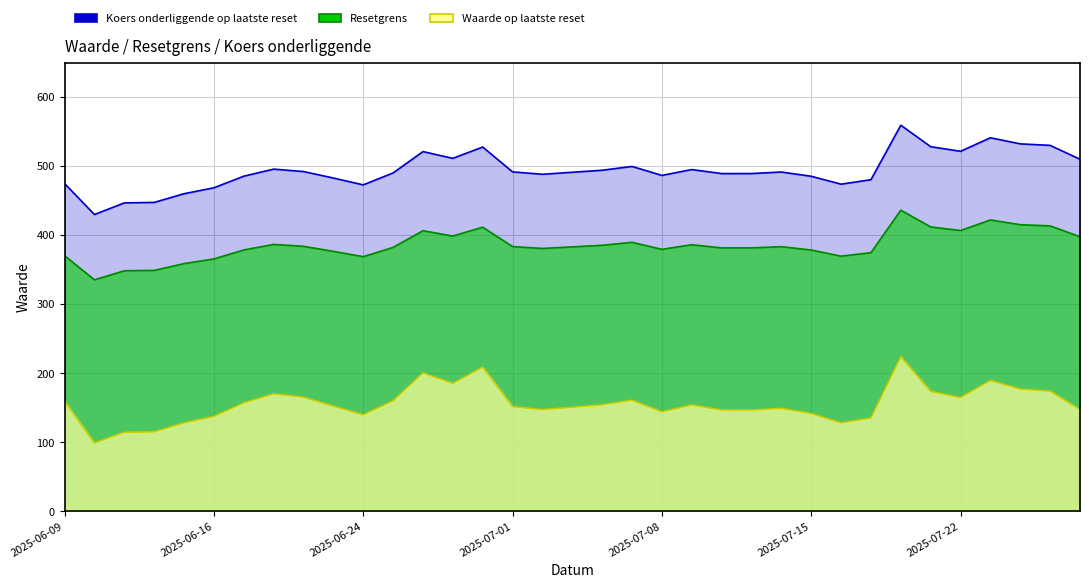

In Koers onderliggende op laatste reset, how many points are lower than both neighbors (excluding endpoints)?

8